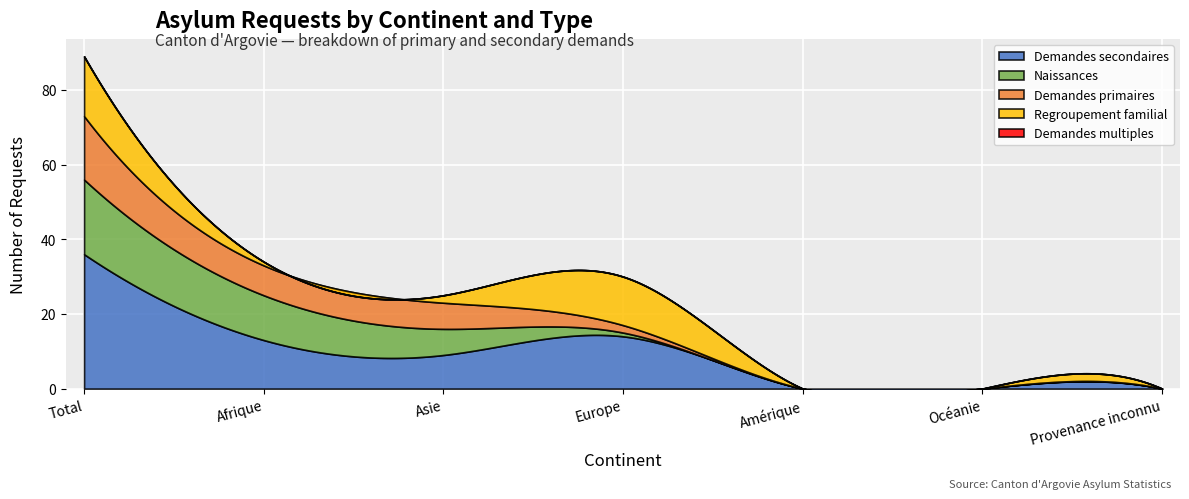

Reading left to right, extract all data points from this chart.

Demandes secondaires: 36	13	9	14	0	0	0
Naissances: 20	12	7	1	0	0	0
Demandes primaires: 17	8	7	2	0	0	0
Regroupement familial: 16	1	2	13	0	0	0
Demandes multiples: 0	0	0	0	0	0	0